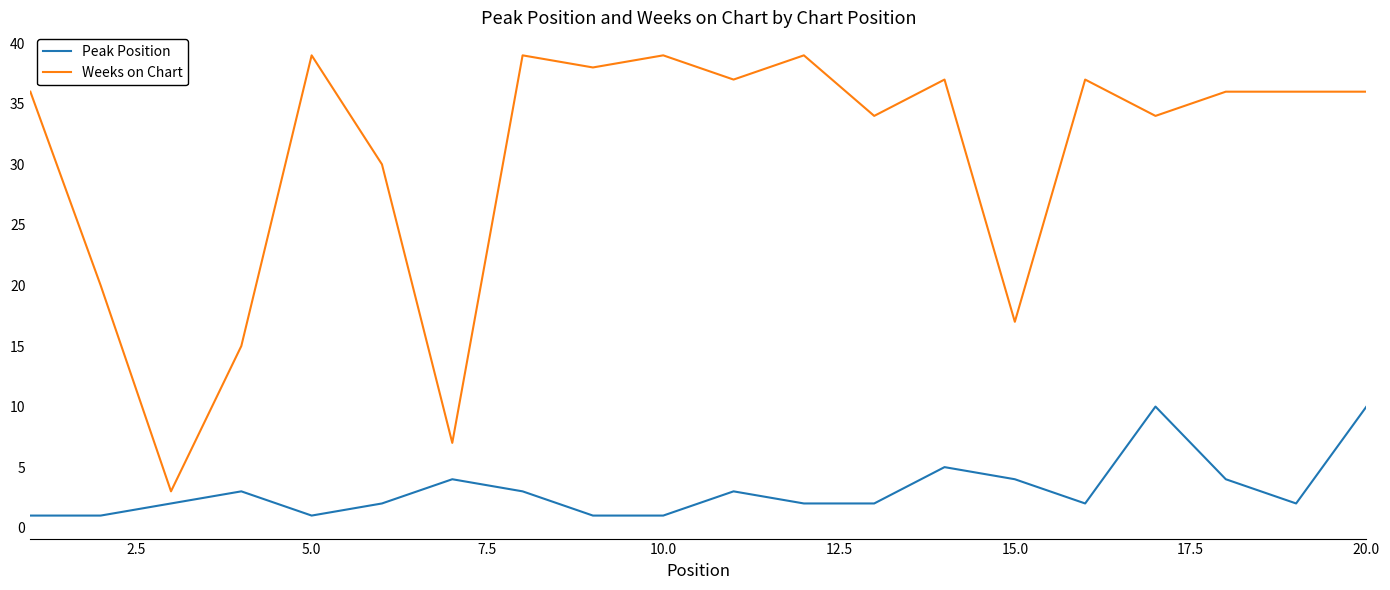

True or false: Weeks on Chart and Peak Position intersect in this chart.

False